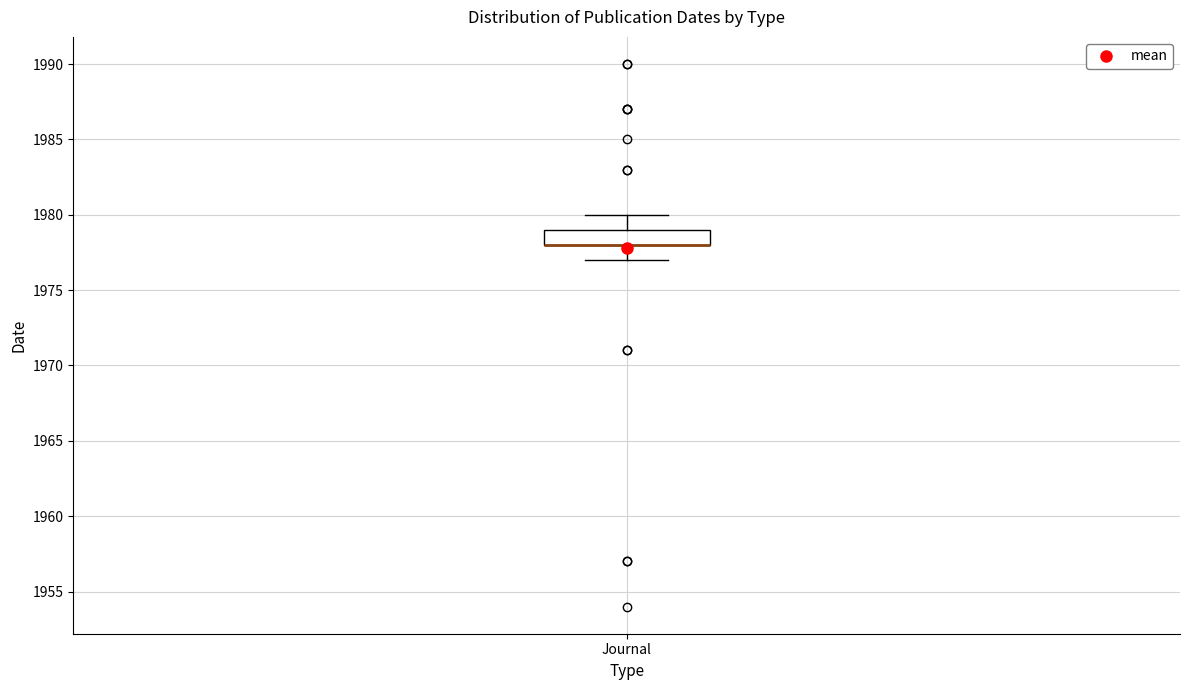

Transcribe this box plot: give where the median line is, the range the box spans, and where the two whiskers end, as read against the y-axis. The values are not printed on the chart, so give them approximately, as read against the axis.

median 1978 (drawn on the box's lower edge), box 1978 to 1979, whiskers 1977 to 1980